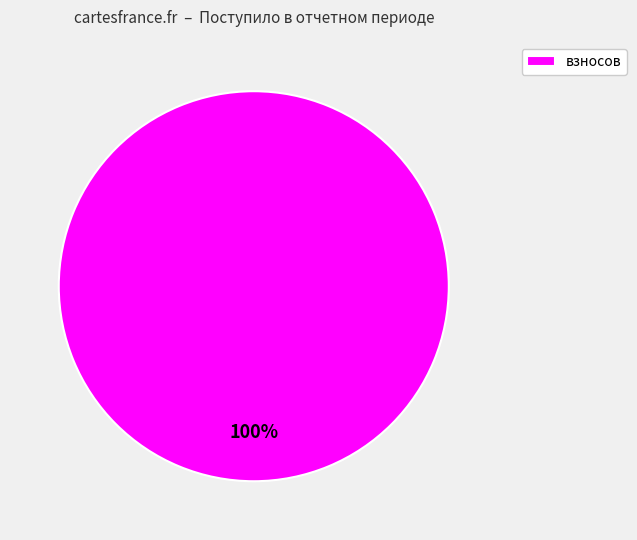

Does any single category account for the majority?

Yes